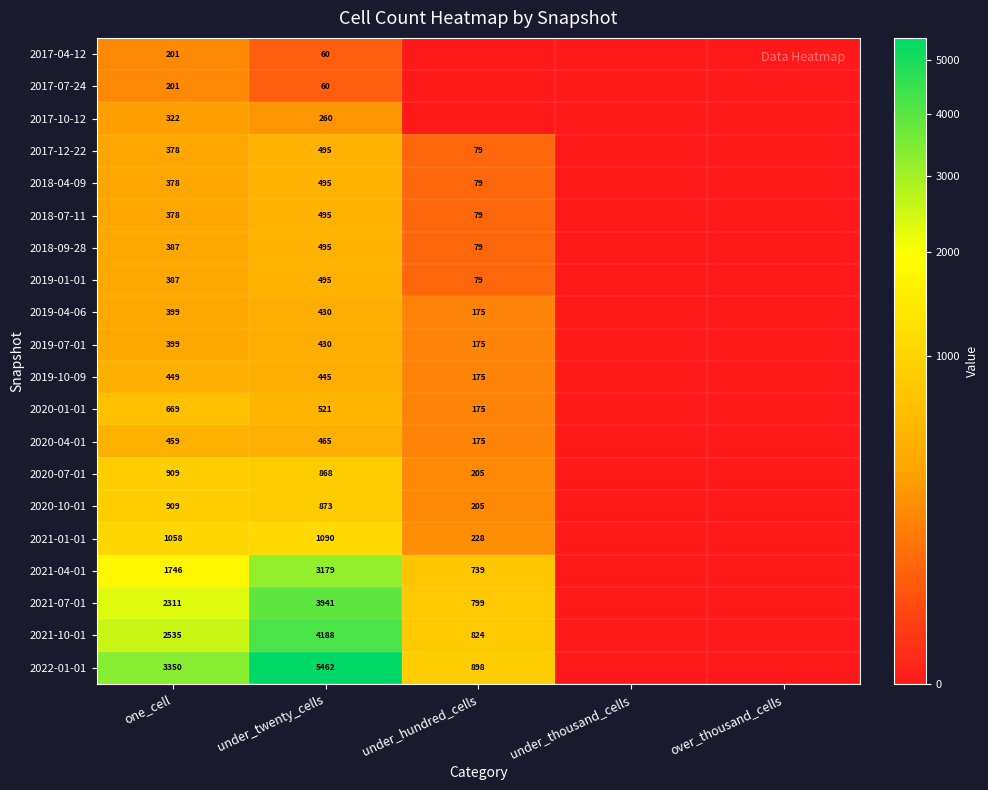

Is the value of 2018-04-09 at one_cell greater than the value of 2017-12-22 at under_twenty_cells?

No